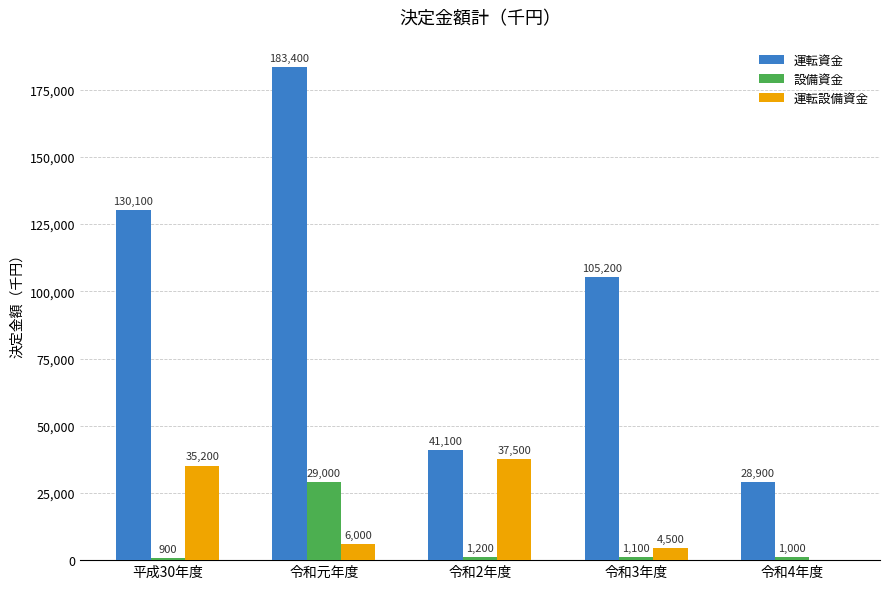

The 設備資金 series shows 51946 at 令和元年度. True or false?

False